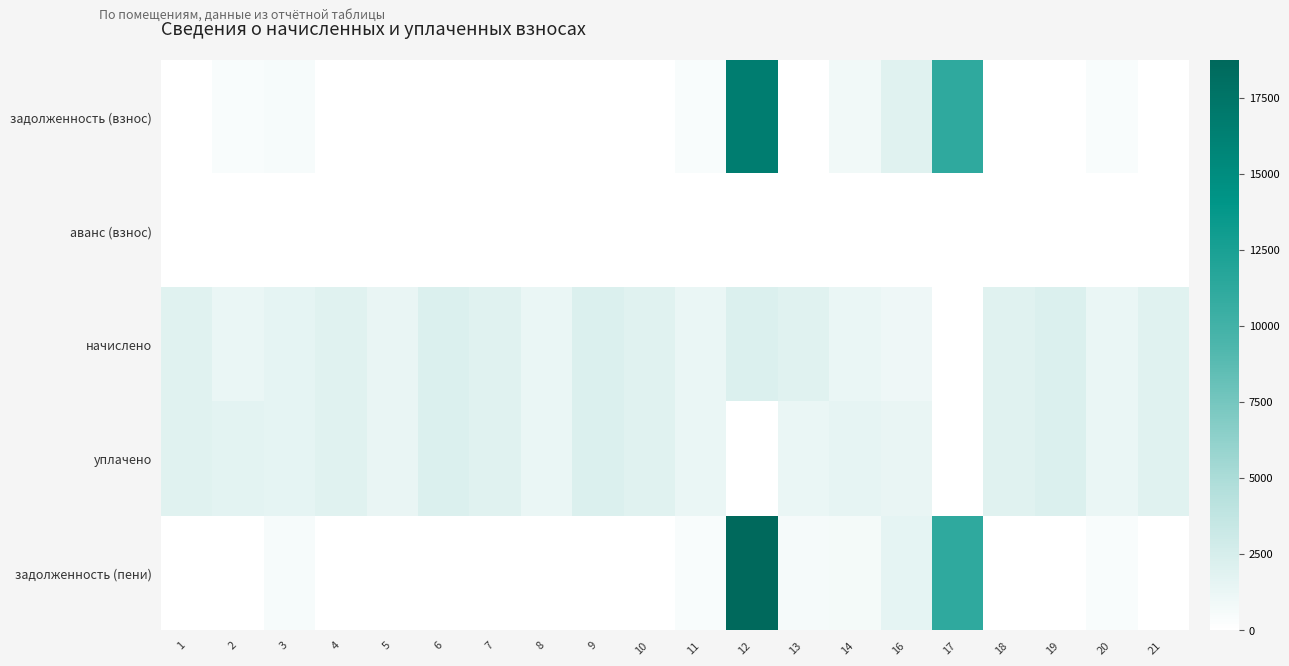

Reading right to left, what are all the values shown in this chart?

задолженность (взнос): 21=0.0	20=428.9	19=0.0	18=0.0	17=11166.2	16=1885.2	14=867.7	13=0.0	12=16561.9	11=430.1	10=0.0	9=0.0	8=0.0	7=0.0	6=0.0	5=0.0	4=0.0	3=532.2	2=430.1	1=0.0
аванс (взнос): 21=0.0	20=0.0	19=0.0	18=0.0	17=0.0	16=0.0	14=0.0	13=0.0	12=0.0	11=0.0	10=0.0	9=0.0	8=0.0	7=0.0	6=0.0	5=0.0	4=0.0	3=0.0	2=0.0	1=0.0
начислено: 21=1836.1	20=1286.8	19=2164.3	18=1839.8	17=0.0	16=1025.0	14=1301.5	13=1880.4	12=2175.3	11=1290.5	10=1854.6	9=2175.3	8=1290.5	7=1876.7	6=2153.2	5=1327.3	4=1850.9	3=1596.5	2=1290.5	1=1876.7
уплачено: 21=1836.1	20=1286.8	19=2164.3	18=1839.8	17=0.0	16=1366.6	14=1484.0	13=1253.6	12=0.0	11=1290.5	10=1854.6	9=2175.3	8=1290.5	7=1876.7	6=2153.2	5=1327.3	4=1850.9	3=1596.5	2=1720.6	1=1876.7
задолженность (пени): 21=0.0	20=428.9	19=0.0	18=0.0	17=11166.2	16=1543.5	14=685.2	13=626.8	12=18737.2	11=430.1	10=0.0	9=0.0	8=0.0	7=0.0	6=0.0	5=0.0	4=0.0	3=532.2	2=0.0	1=0.0